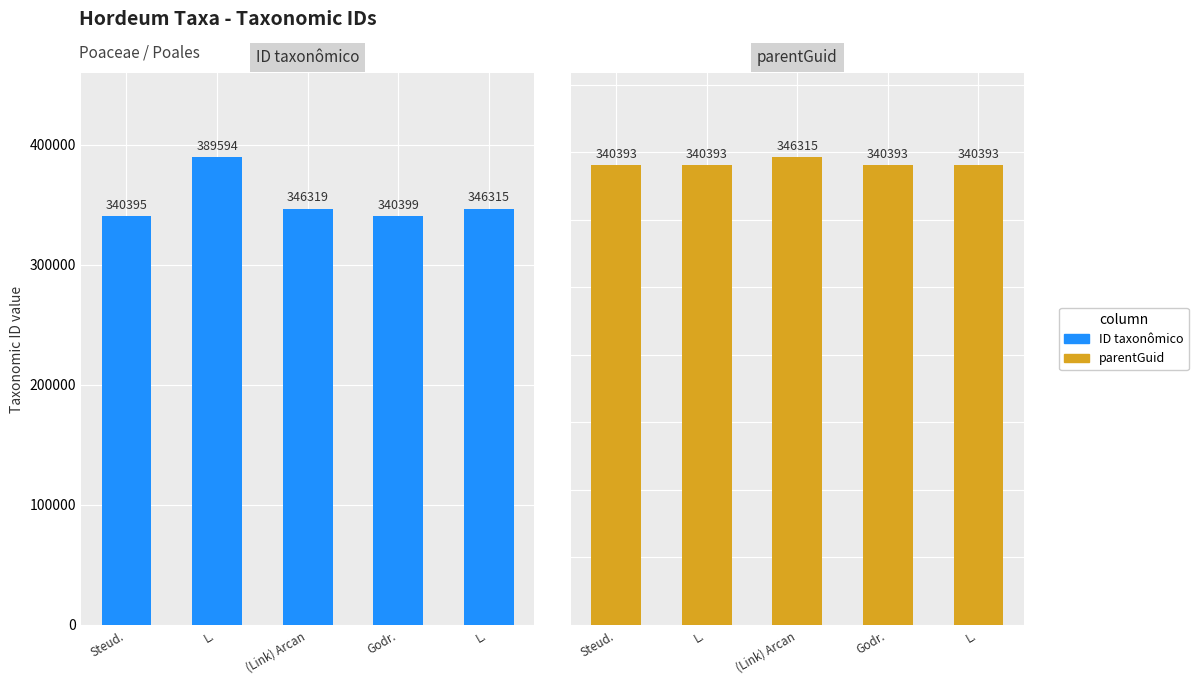

What is the value of the ID taxonômico bar at the 4th from the left?

340399